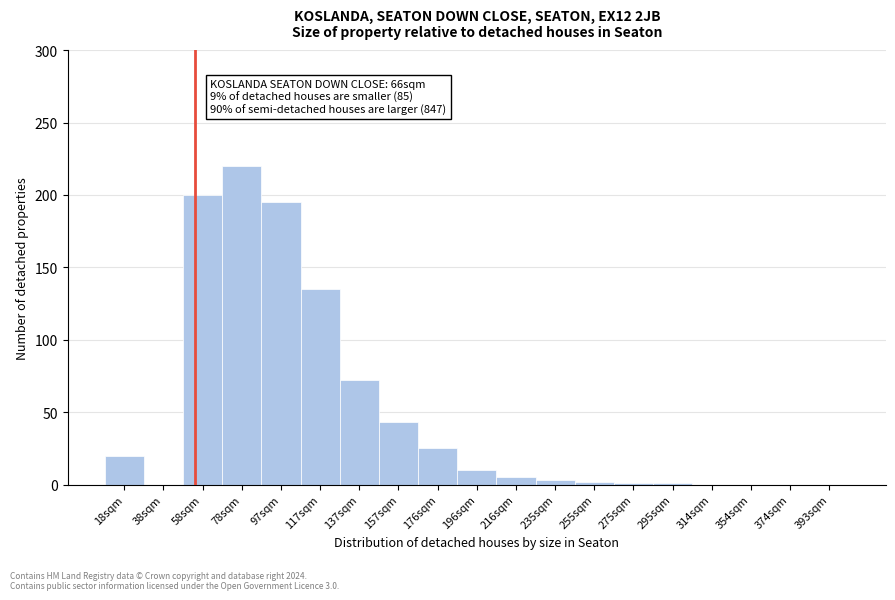

What is the ratio of the value at 78sqm to the value at 97sqm?

1.1